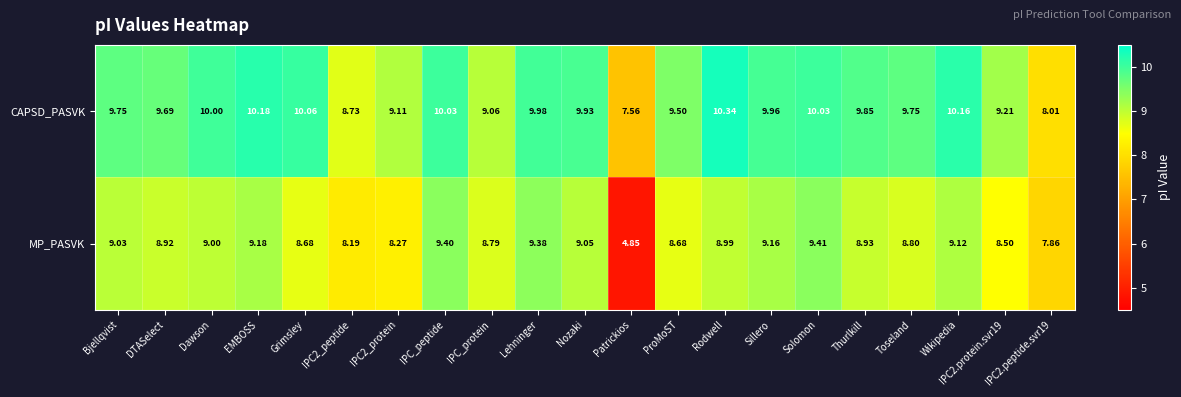

Rank the series by their average value, from highest to lowest.

CAPSD_PASVK, MP_PASVK